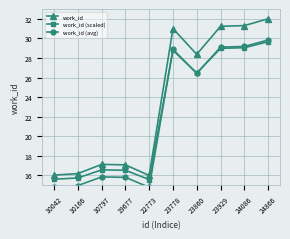

At which category is the sum across all series the highest?

24866